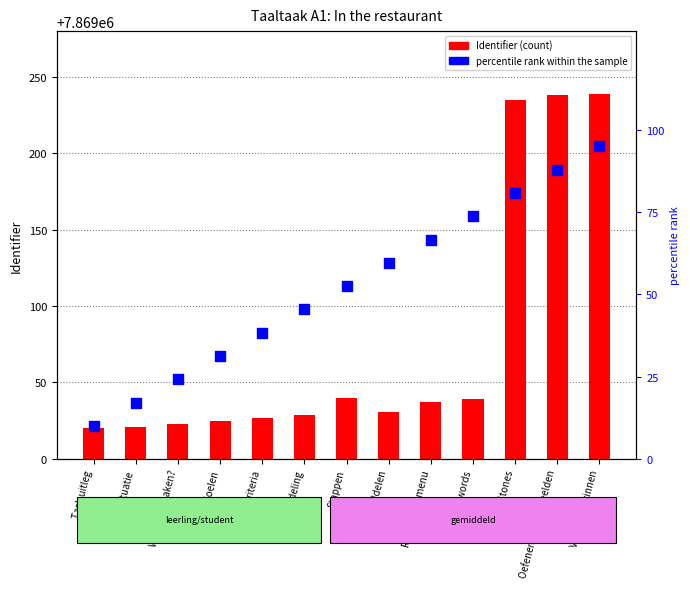

Which series has the largest total across all categories?

Identifier (count)